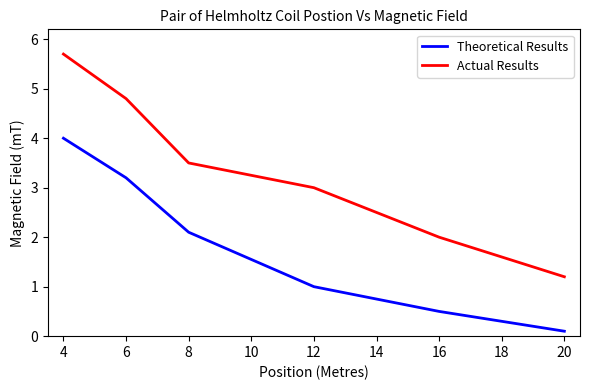

Is it true that Actual Results equals 5.7 at 4?

True